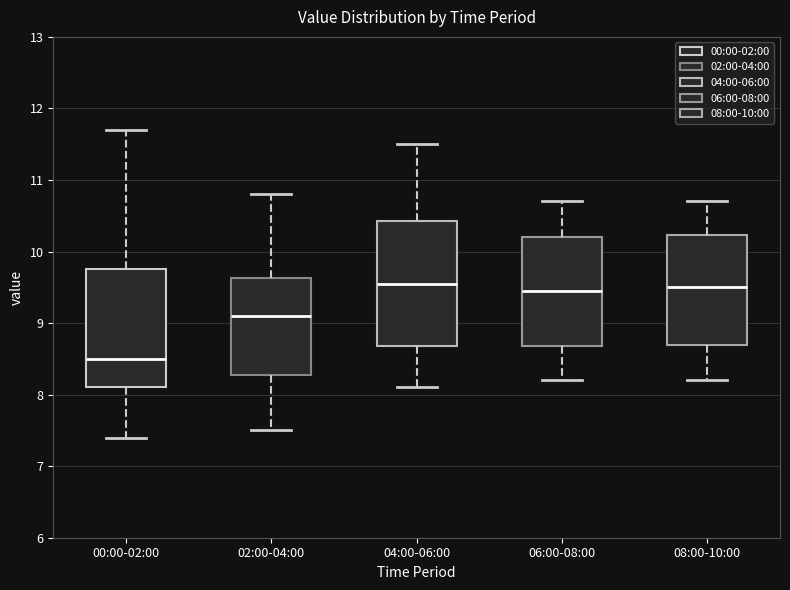

Reading left to right, read every box against the y-axis: the position of its median line, the range the box covers, and the ends of its whiskers. The values are not printed on the chart, so give them approximately, as read against the axis.

00:00-02:00: median 8.5, box 8.1 to 9.8, whiskers 7.4 to 11.7
02:00-04:00: median 9.1, box 8.3 to 9.6, whiskers 7.5 to 10.8
04:00-06:00: median 9.6, box 8.7 to 10.4, whiskers 8.1 to 11.5
06:00-08:00: median 9.5, box 8.7 to 10.2, whiskers 8.2 to 10.7
08:00-10:00: median 9.5, box 8.7 to 10.2, whiskers 8.2 to 10.7